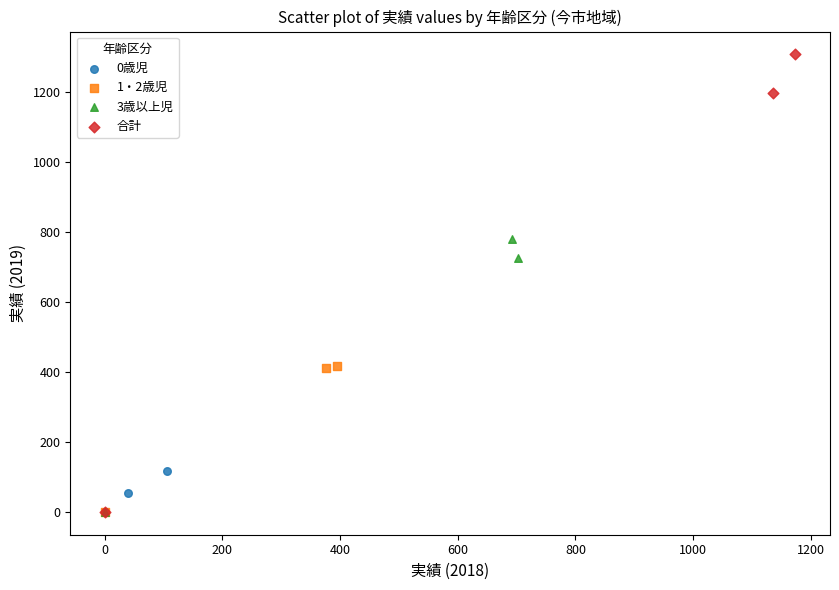

Which series has the largest Y range (max minus min)?

合計